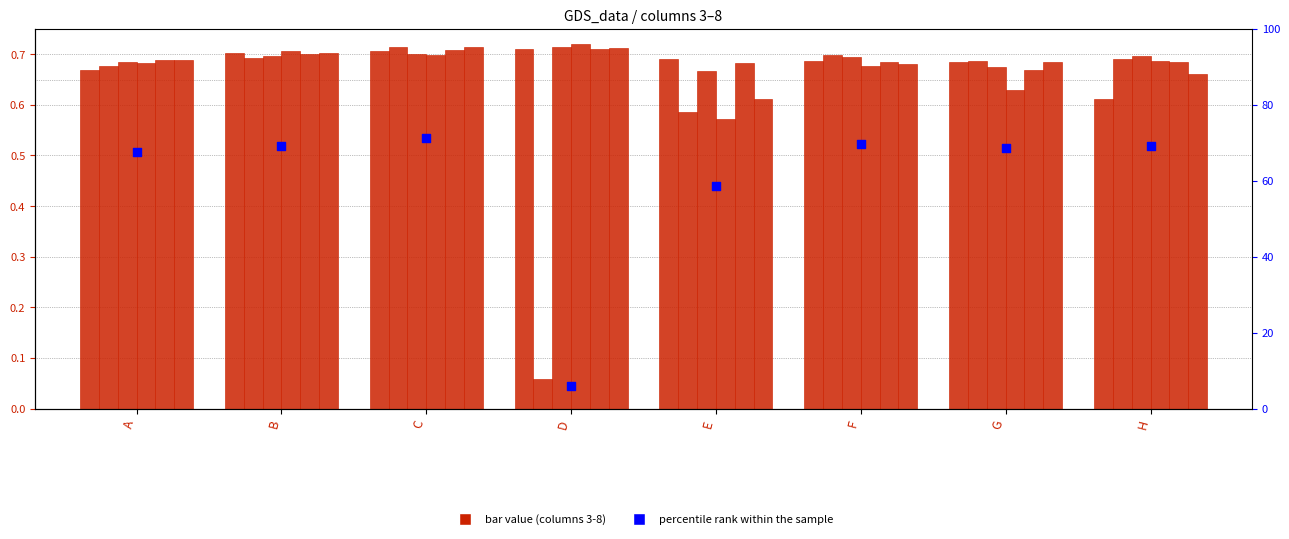

At how many categories does at least one series exceed 0?

8